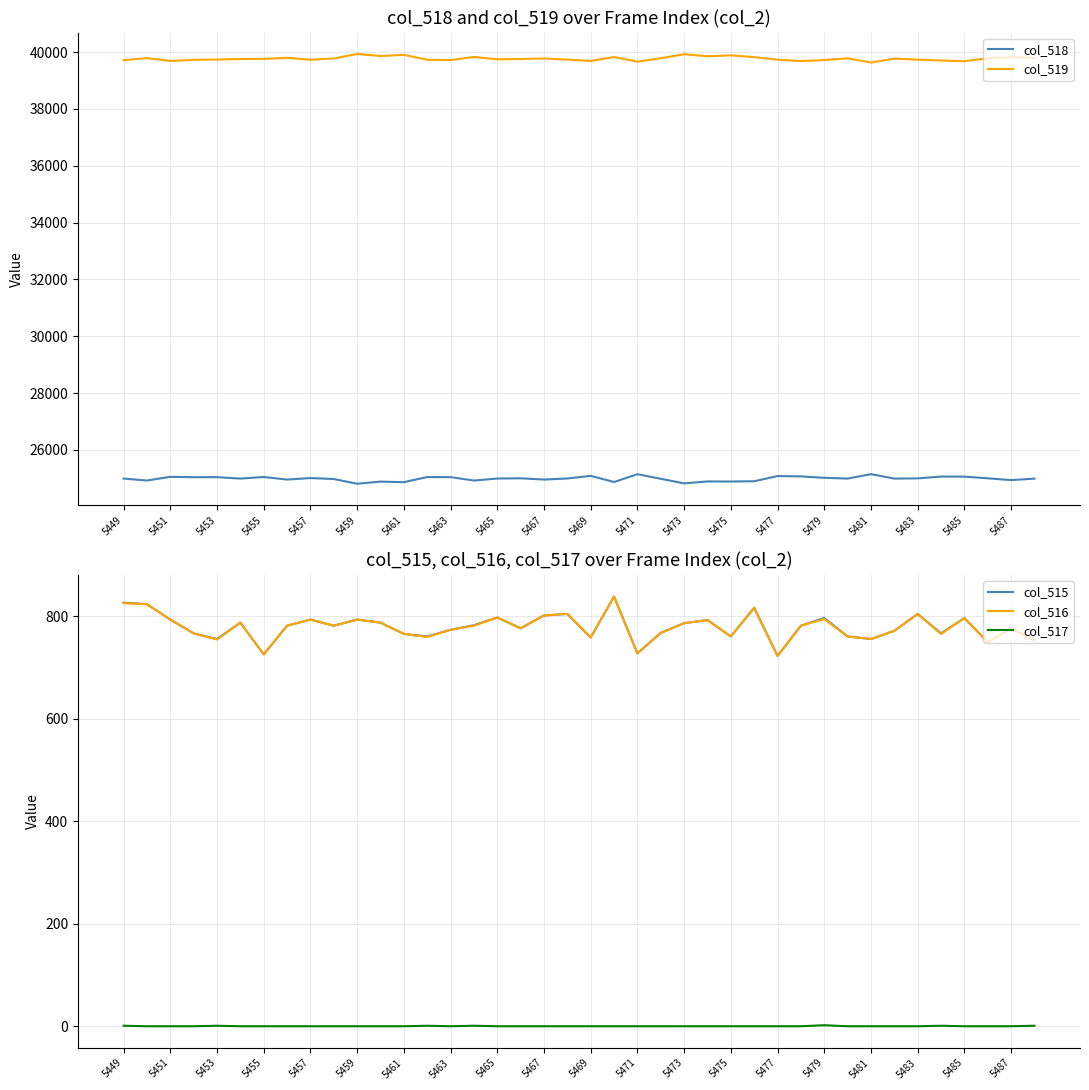

How many distinct data groups are displayed?

5